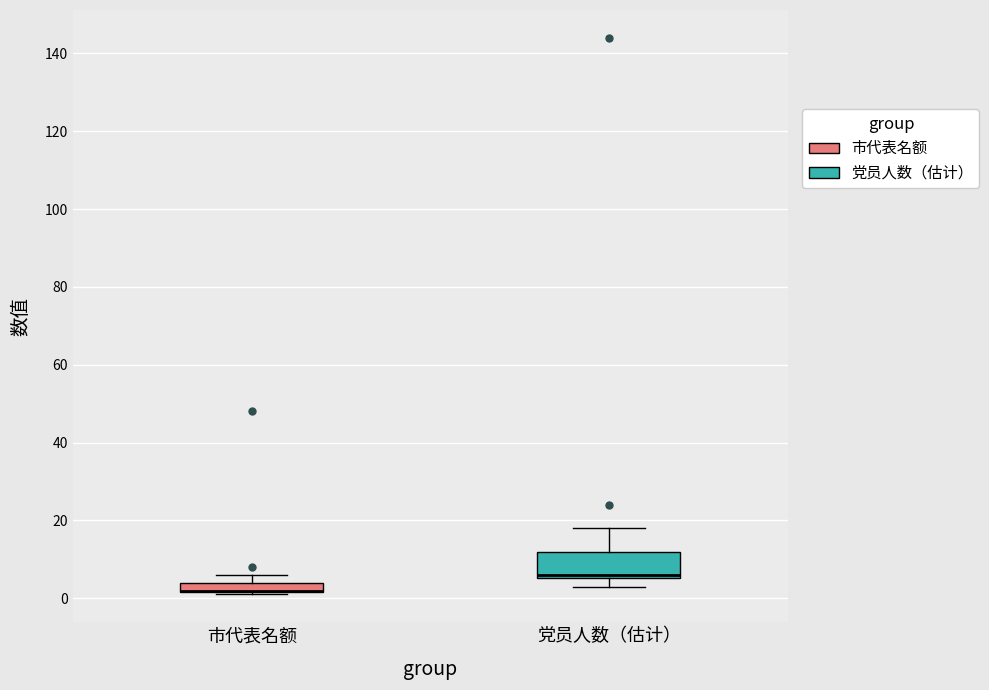

Where is the lower edge of the box for 市代表名额 on the y-axis? The values are not printed on the chart, so give them approximately, as read against the axis.

2